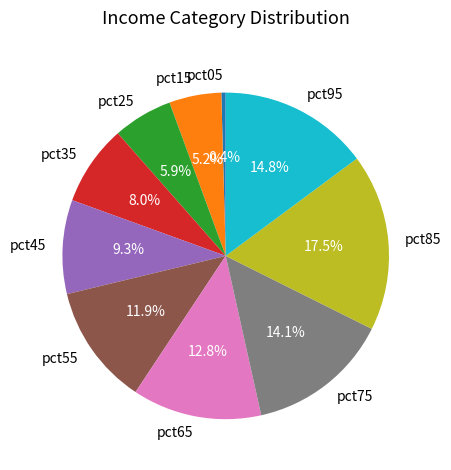

What percentage do pct65 and pct45 together represent?

22.1%